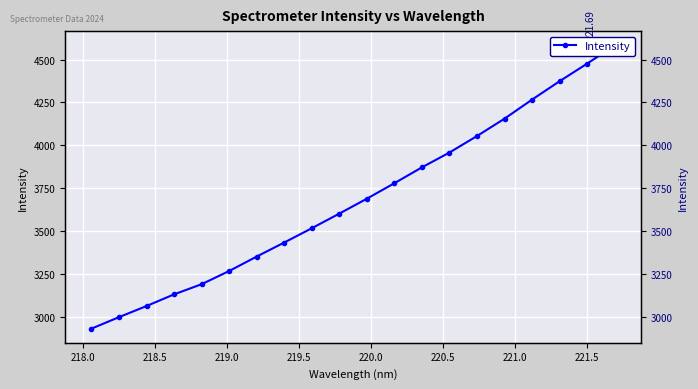

The chart shows a value of 725.9 at 218.0. True or false?

False